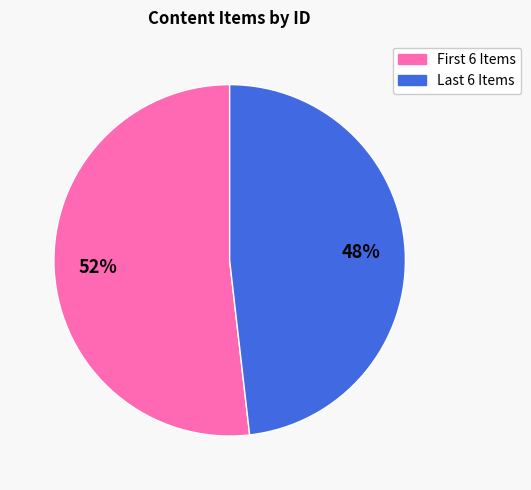

To the nearest percent, what is the difference between the largest and smallest slice percentages?

4%